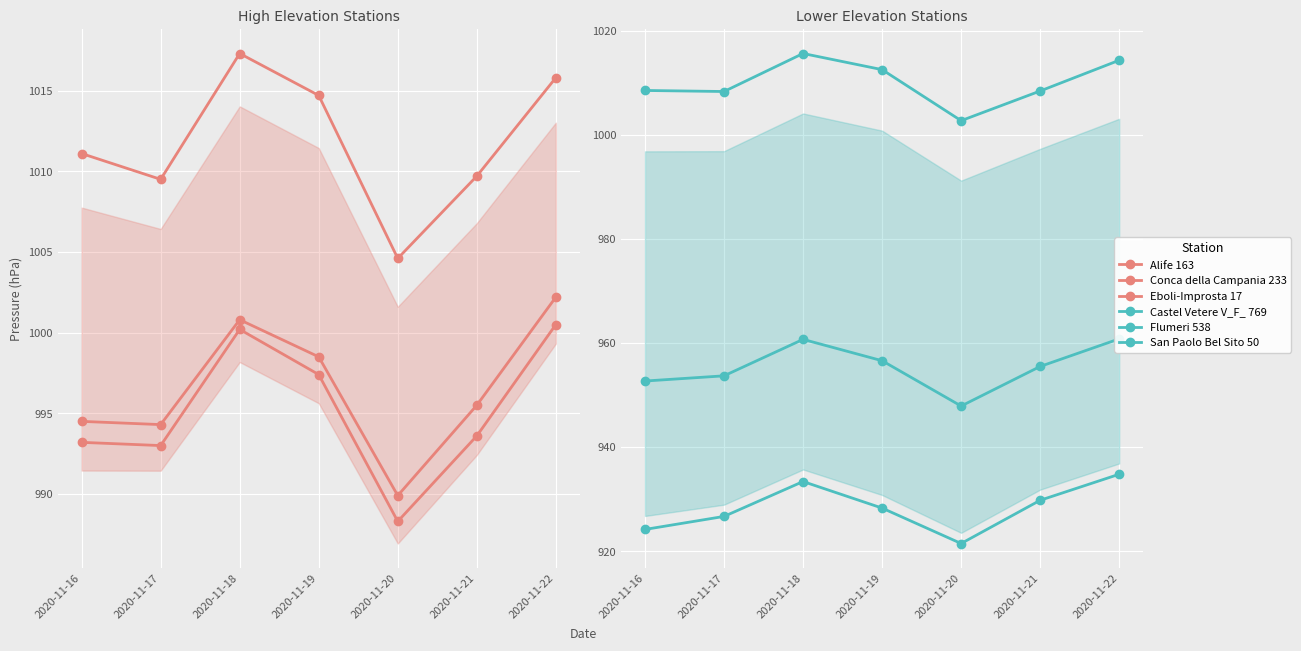

At which label is Conca della Campania 233 closest to 996?

2020-11-21